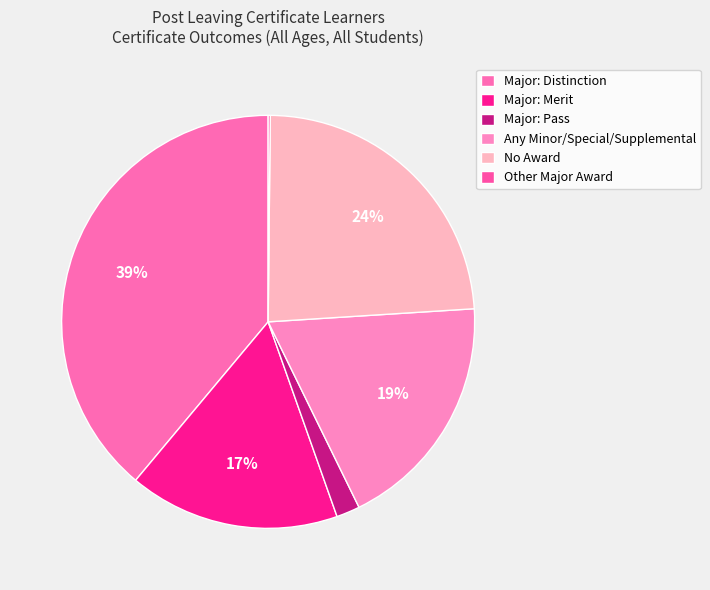

What is the total percentage of Other Major Award and Major: Merit?

16.7%